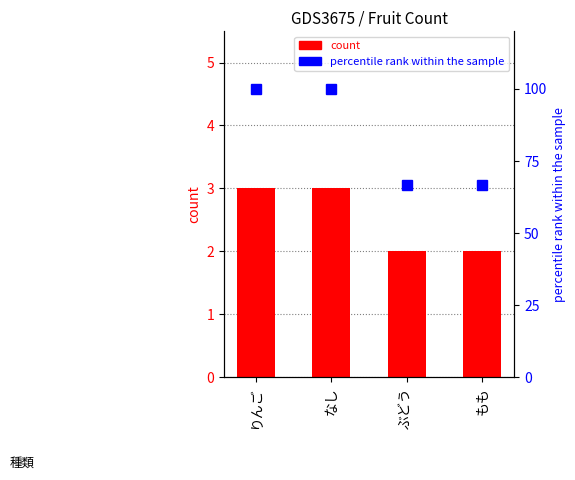

At which label is percentile rank within the sample closest to 83?

ぶどう